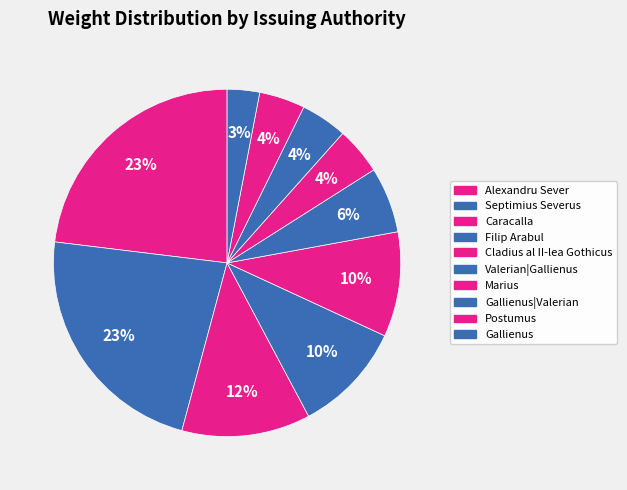

To the nearest percent, what is the difference between the Marius and Alexandru Sever slice percentages?

19%